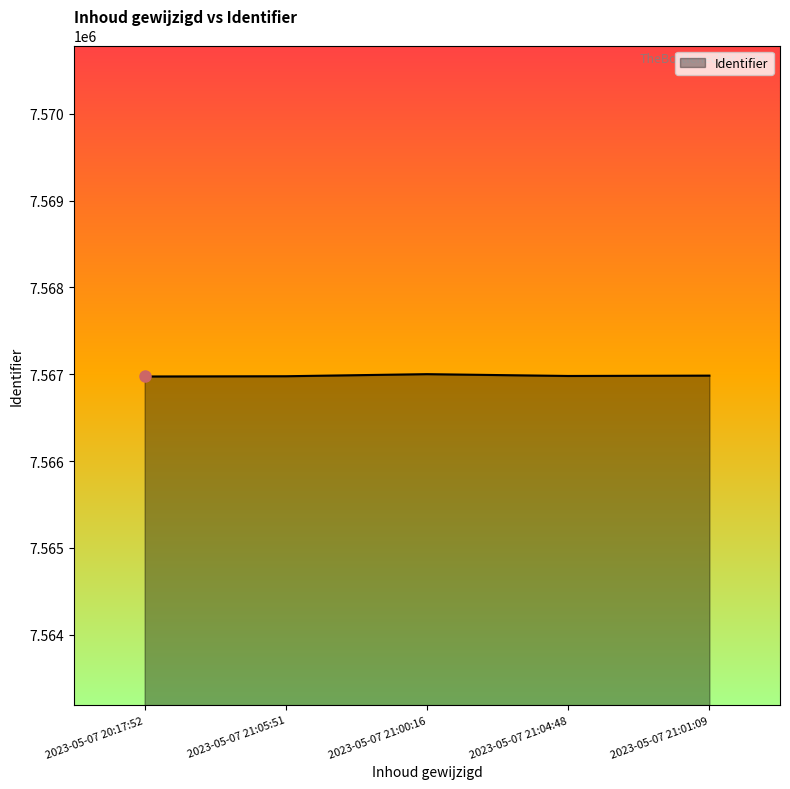

What is the approximate value at 2023-05-07 21:01:09?

7566984